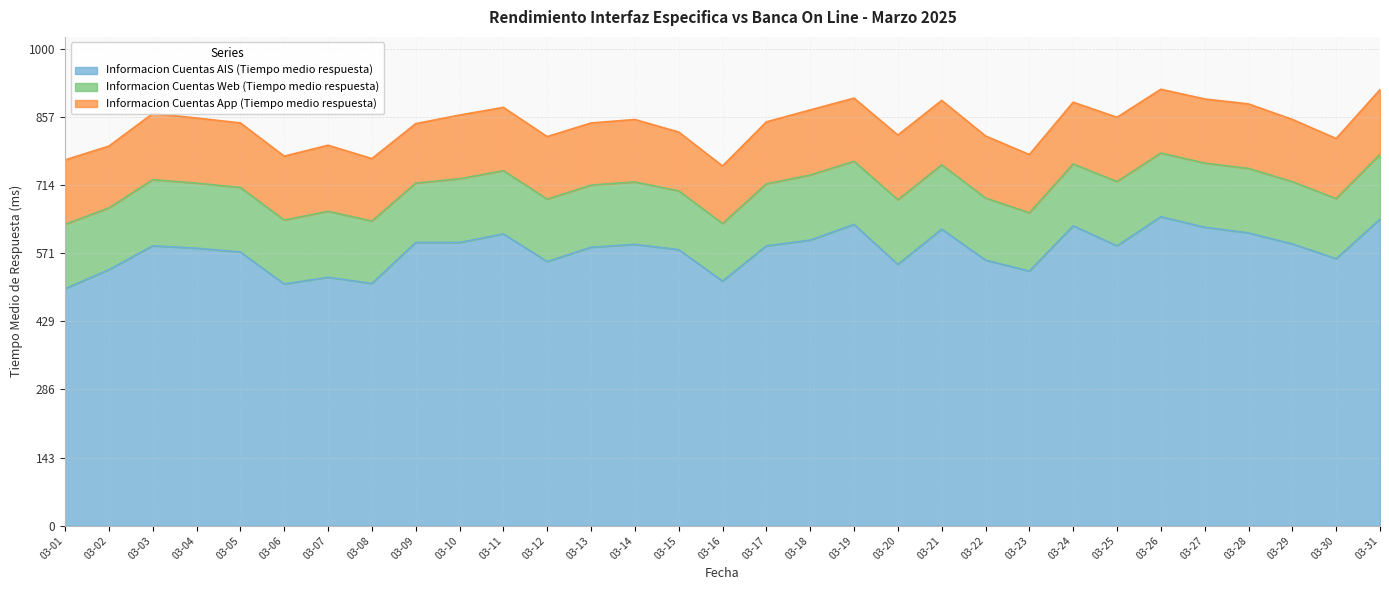

Does the chart display data point markers on the line(s)?

No